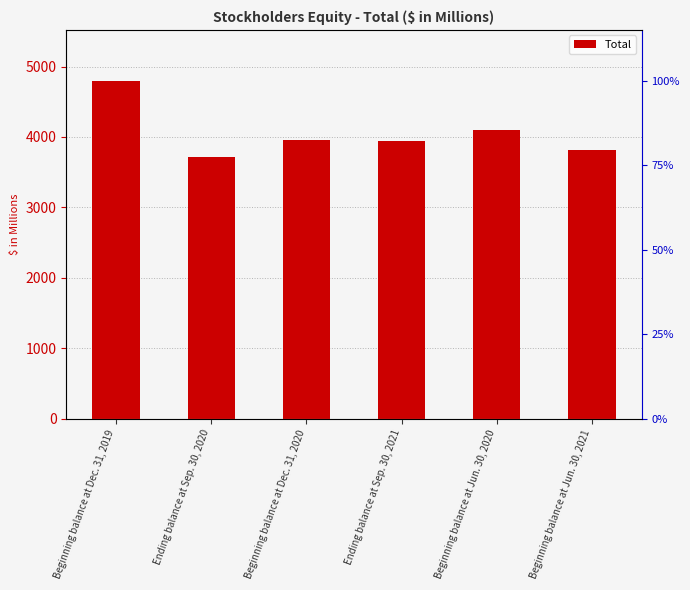

Where is the data nearest to the value 4258?

Beginning balance at Jun. 30, 2020